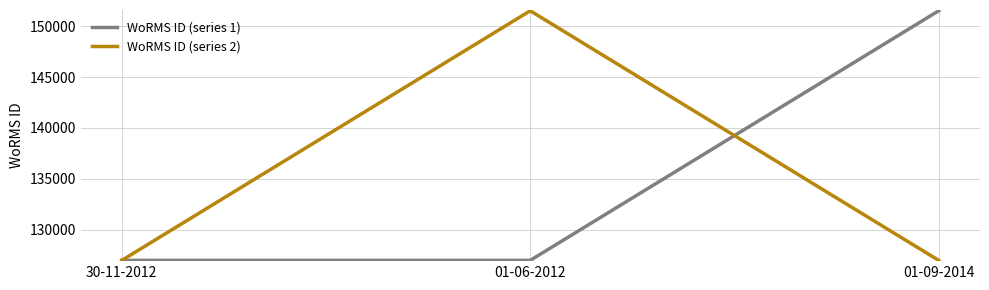

True or false: WoRMS ID (series 2) has a value of 126975 at 30-11-2012.

True